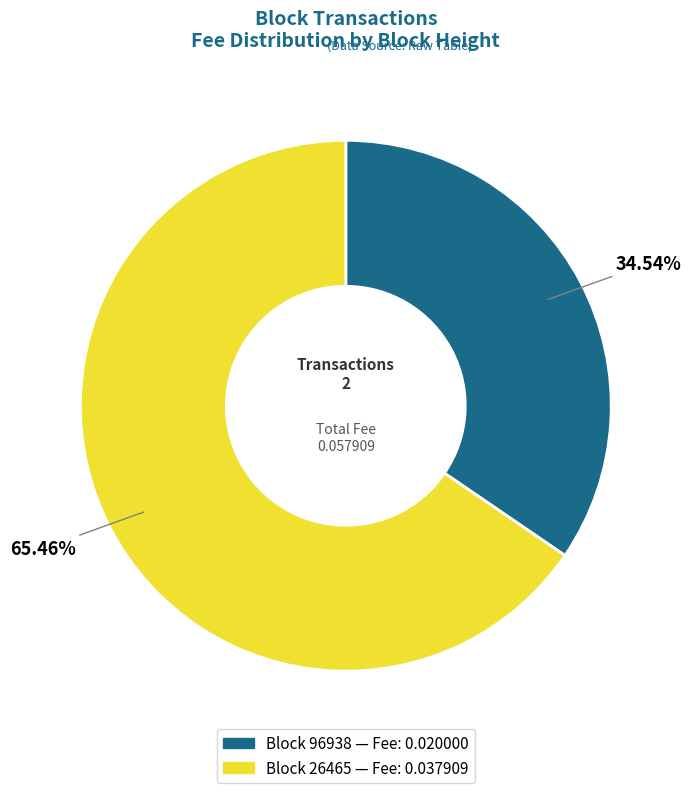

Is there a majority slice in this chart?

Yes